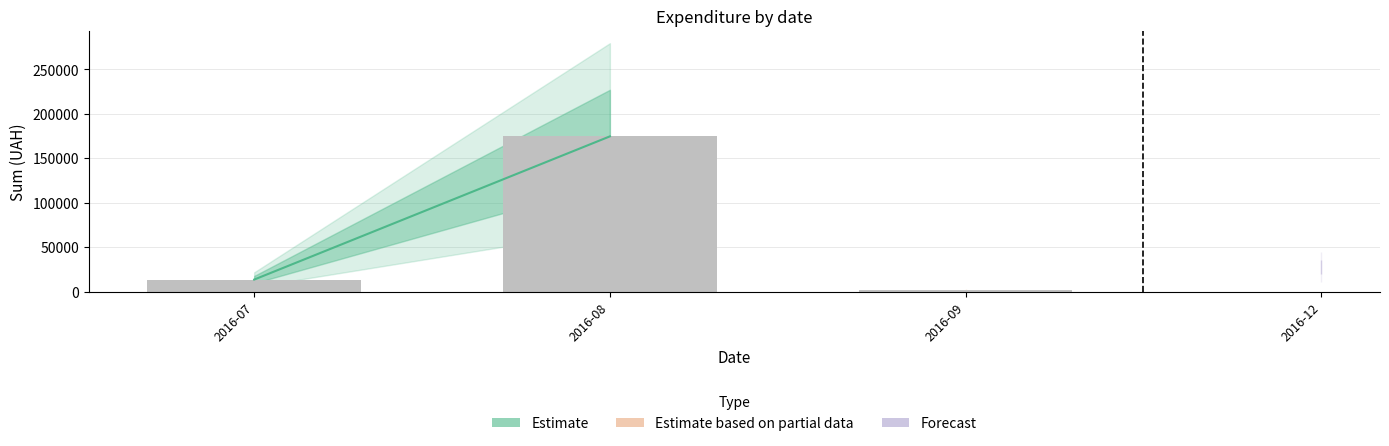

What is the ratio of the value at 2016-08 to the value at 2016-07?

12.8